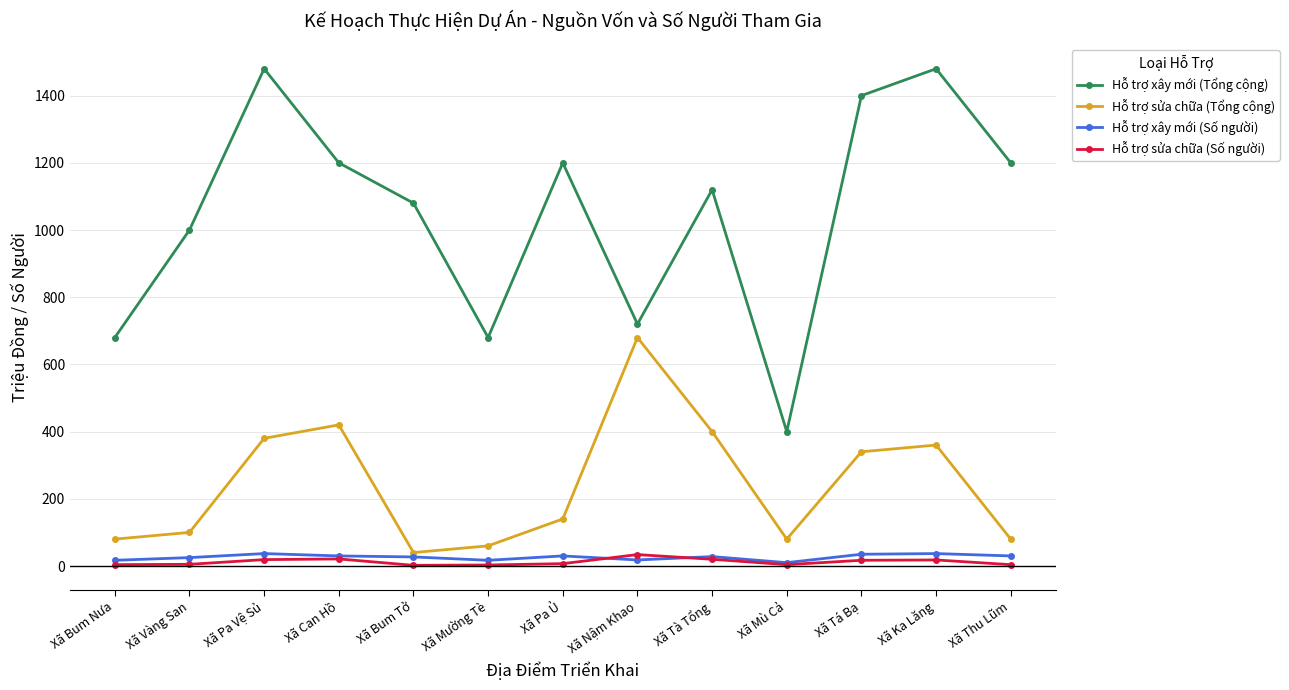

The Hỗ trợ xây mới (Tổng cộng) series shows 622 at Xã Tà Tổng. True or false?

False